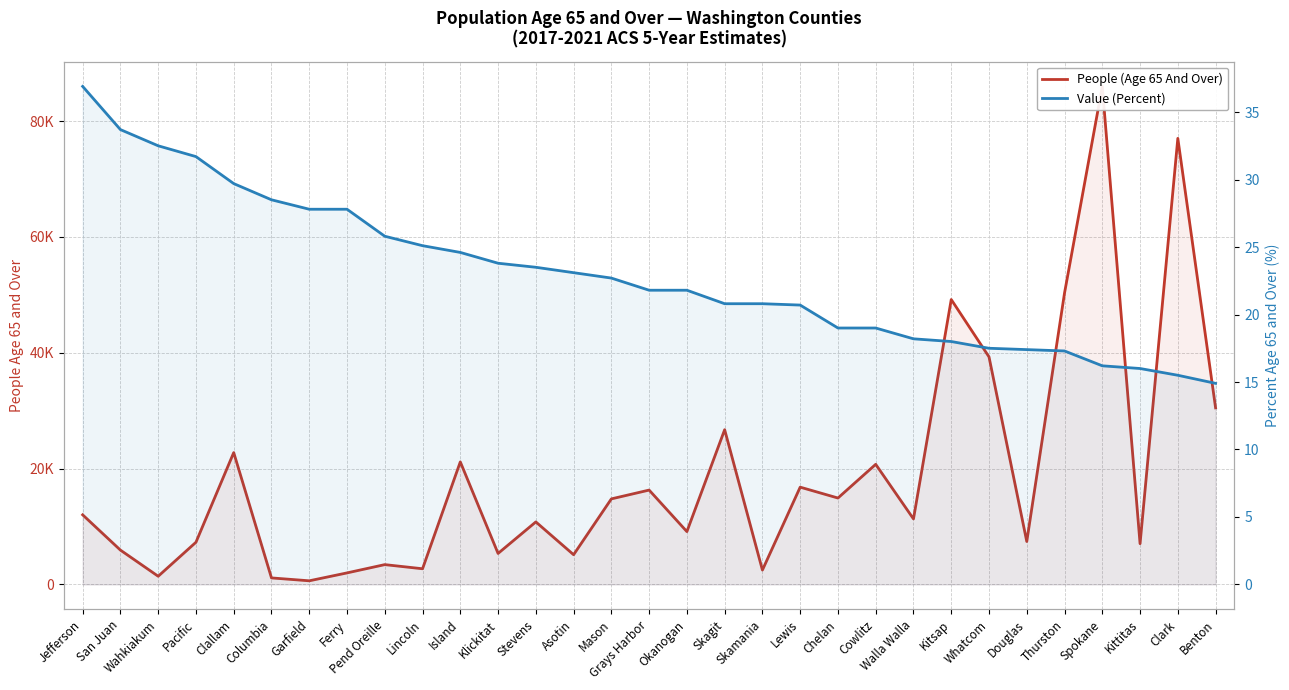

What are all the series names shown in the legend?

People (Age 65 And Over), Value (Percent)